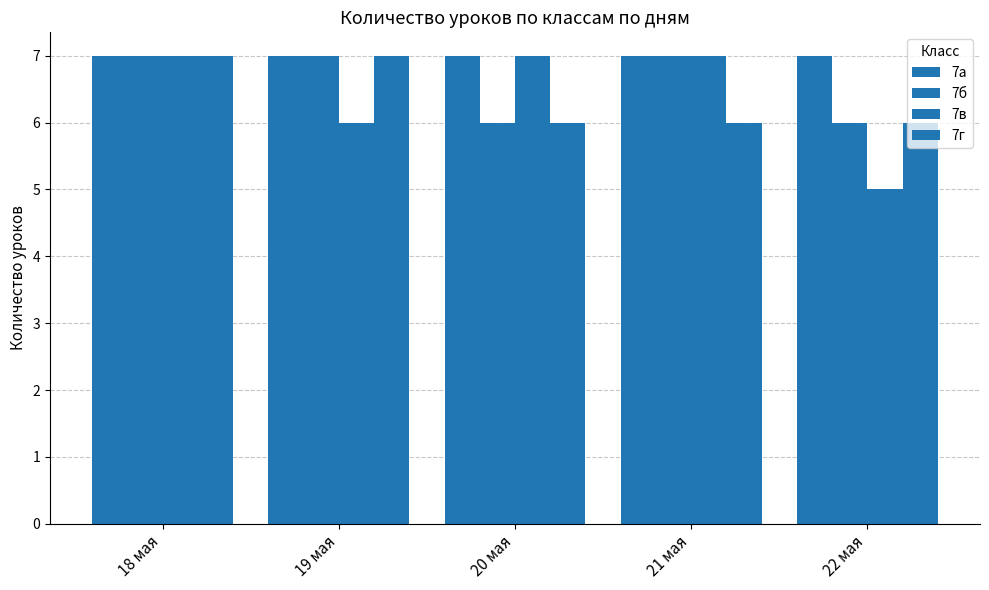

How many categories are shown in the chart?

5